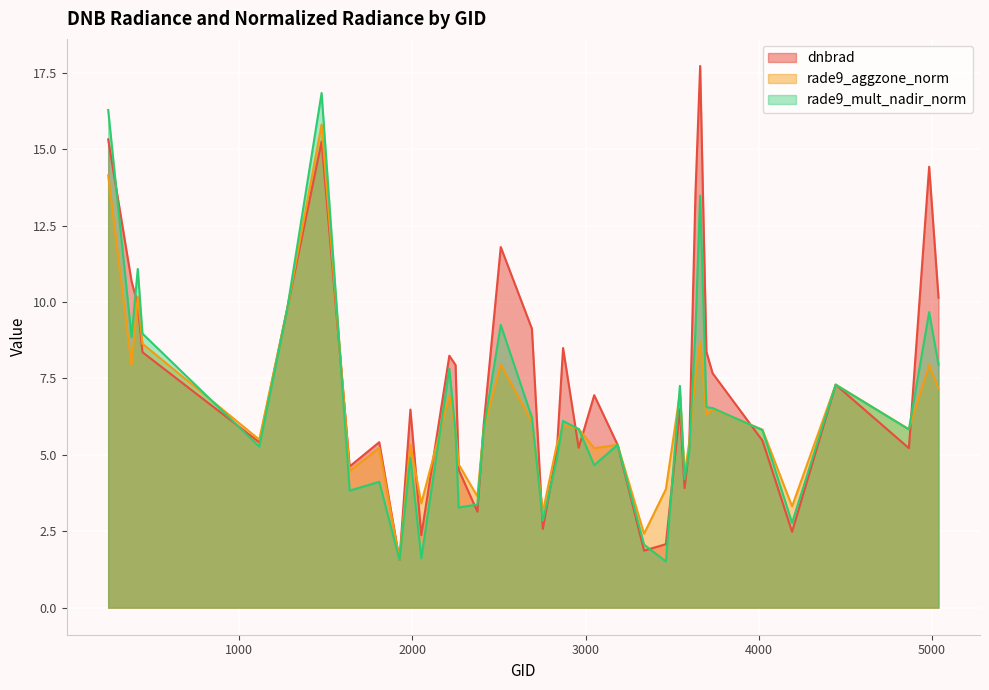

At how many categories does at least one series exceed 11?

7